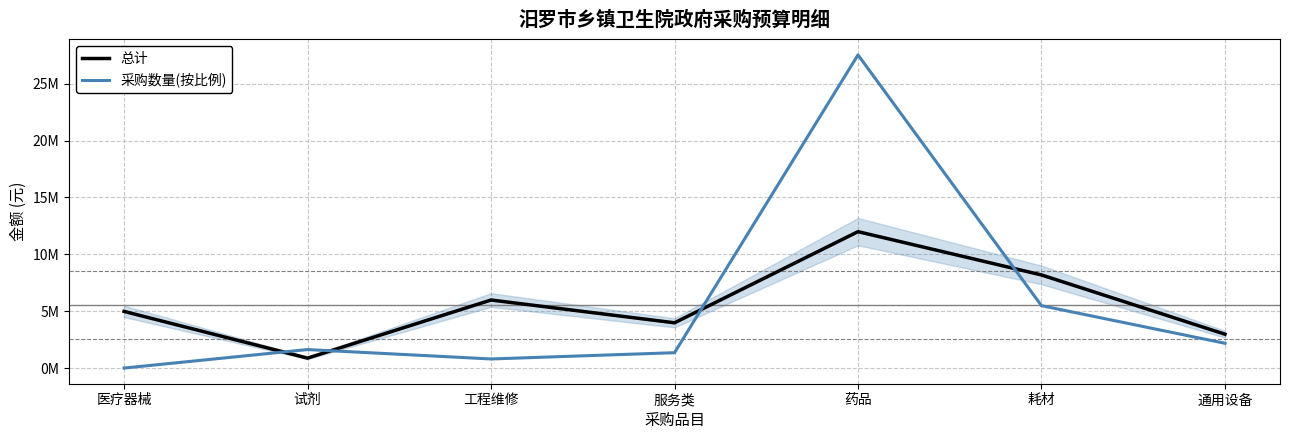

What are all the series names shown in the legend?

总计, 采购数量(按比例)